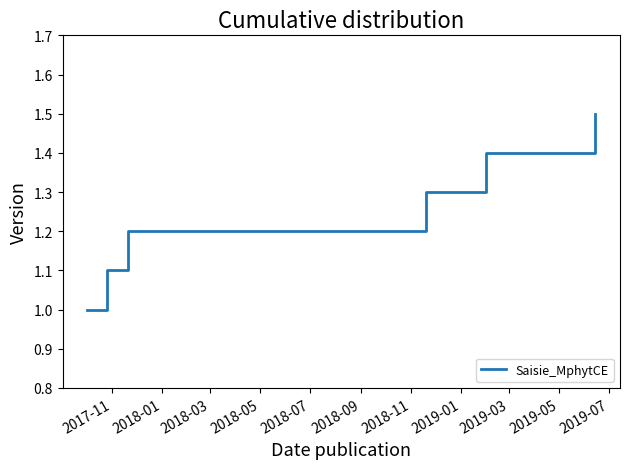

What is the smallest value displayed?

1.0